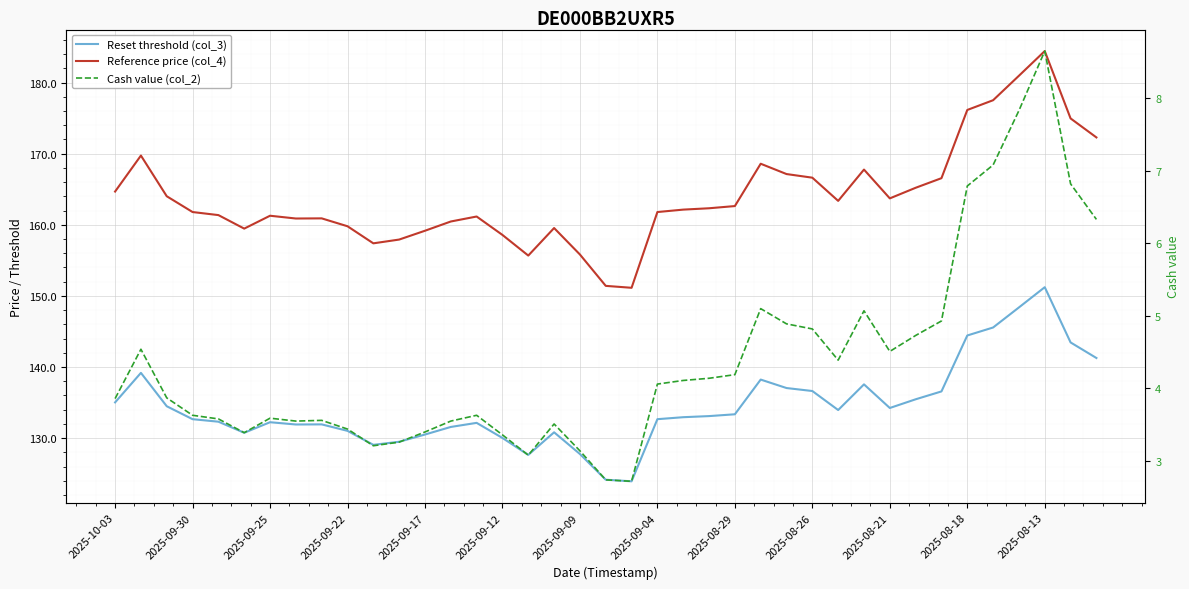

The value of Reset threshold (col_3) at 2025-08-21 is 64.6. True or false?

False